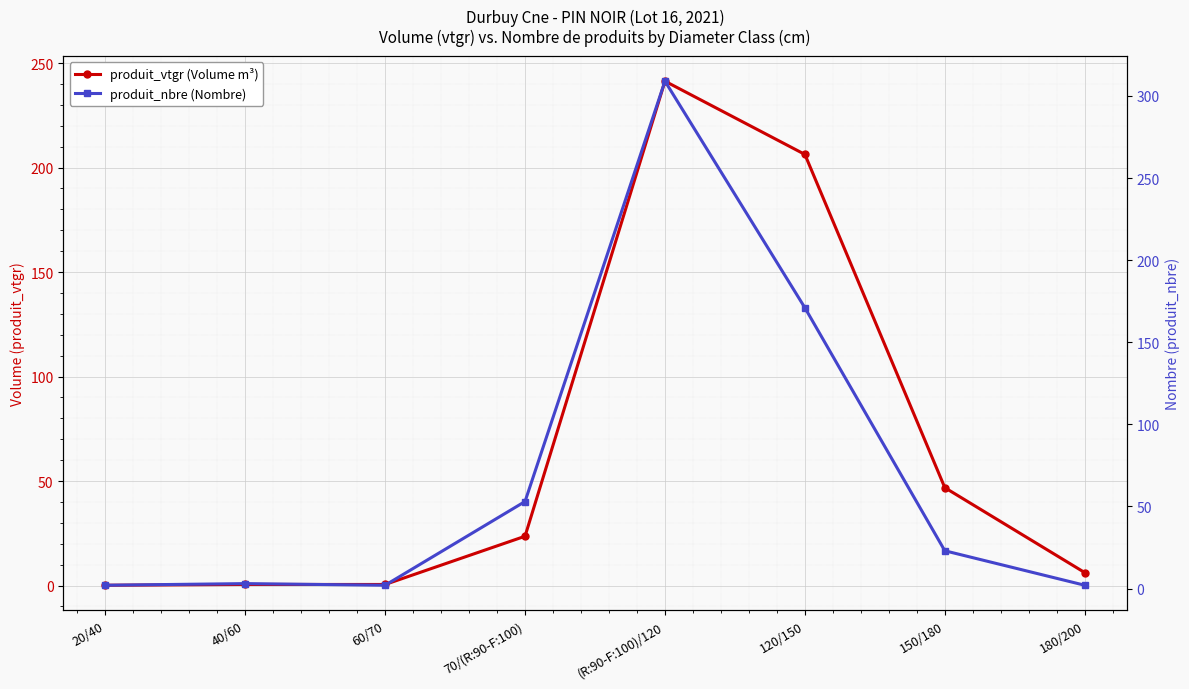

Which series ends up on top after the final intersection of produit_vtgr (Volume m³) and produit_nbre (Nombre)?

produit_vtgr (Volume m³)